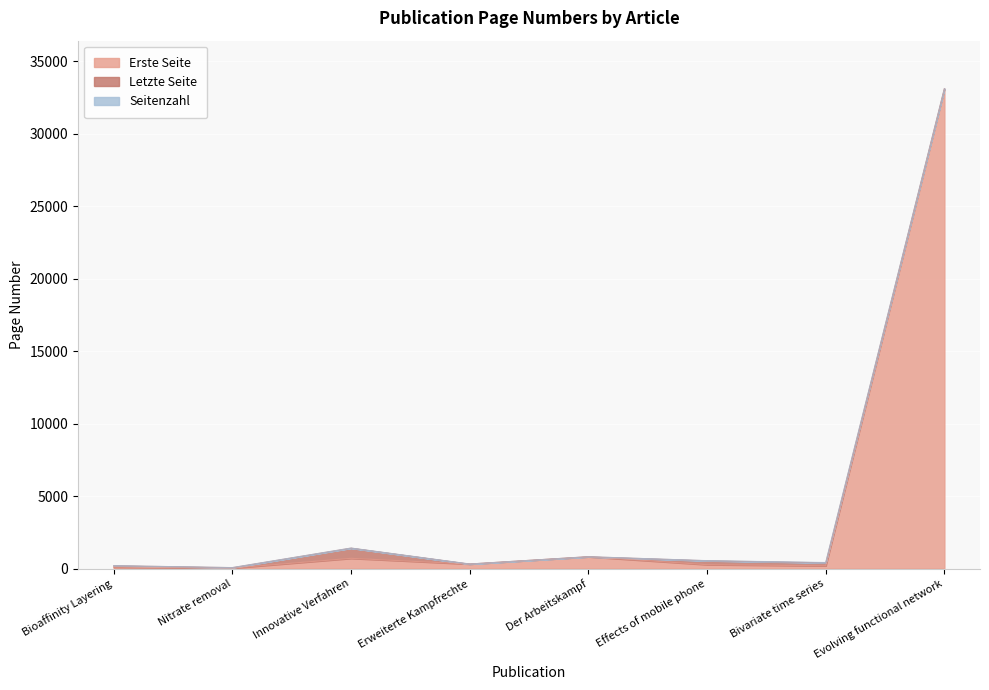

What is the maximum value for Erste Seite?

33119